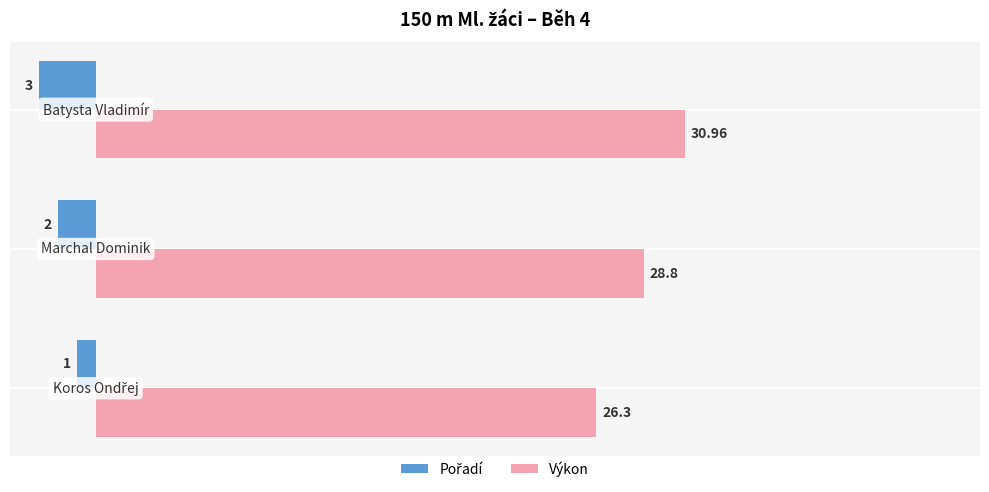

Which series has the largest total across all categories?

Výkon